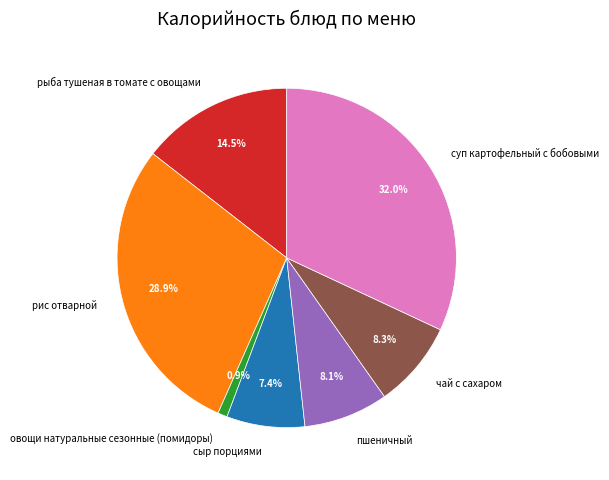

Is there any slice that represents more than half of the pie?

No